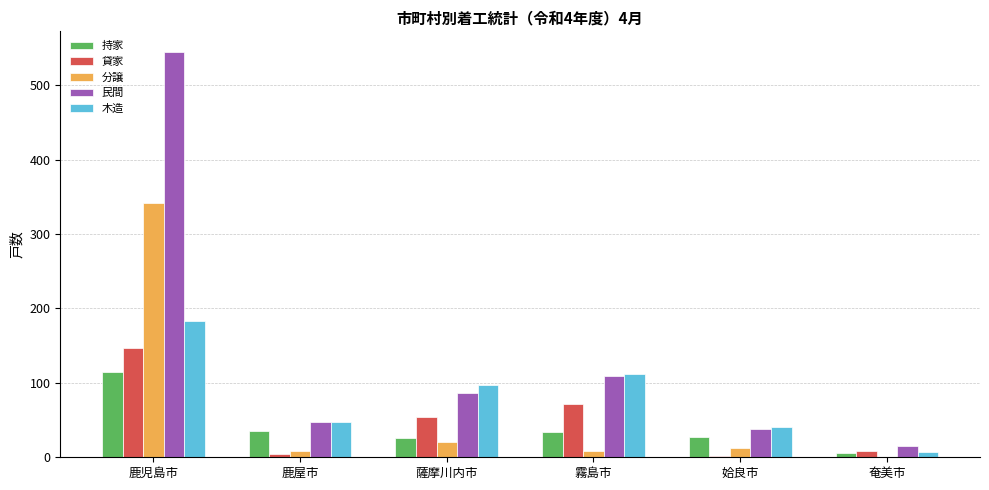

What is the sum of the 木造 values at 奄美市 and 薩摩川内市?

104